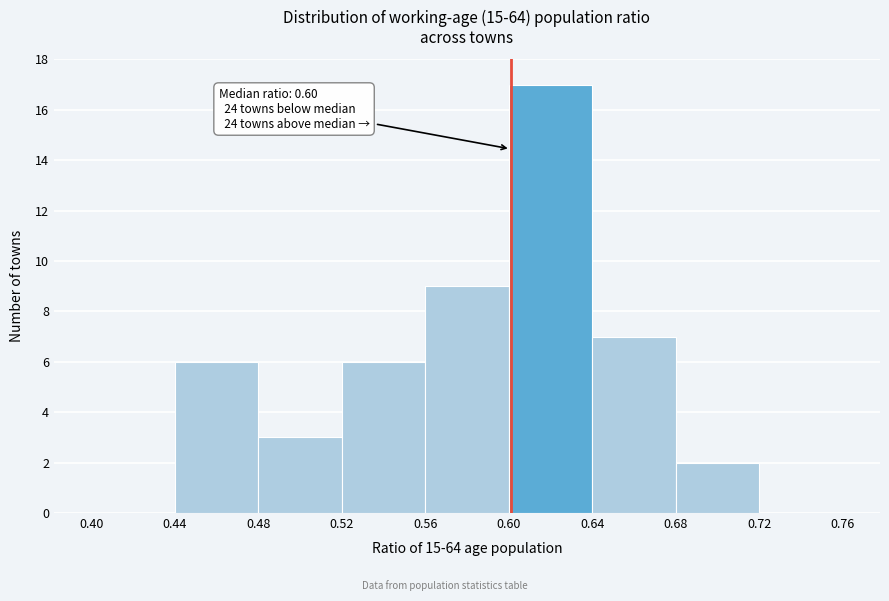

Which range on the x-axis has the tallest bar?

0.60 to 0.64